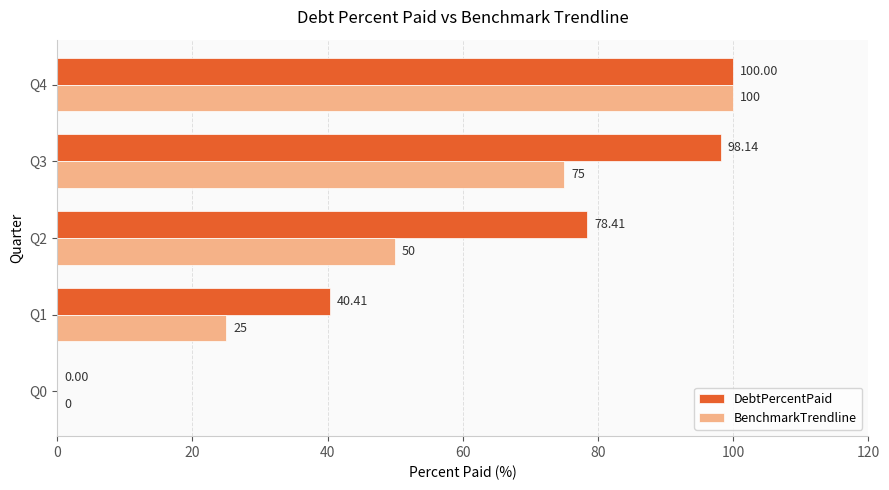

Which category has the highest value in the BenchmarkTrendline series?

Q4